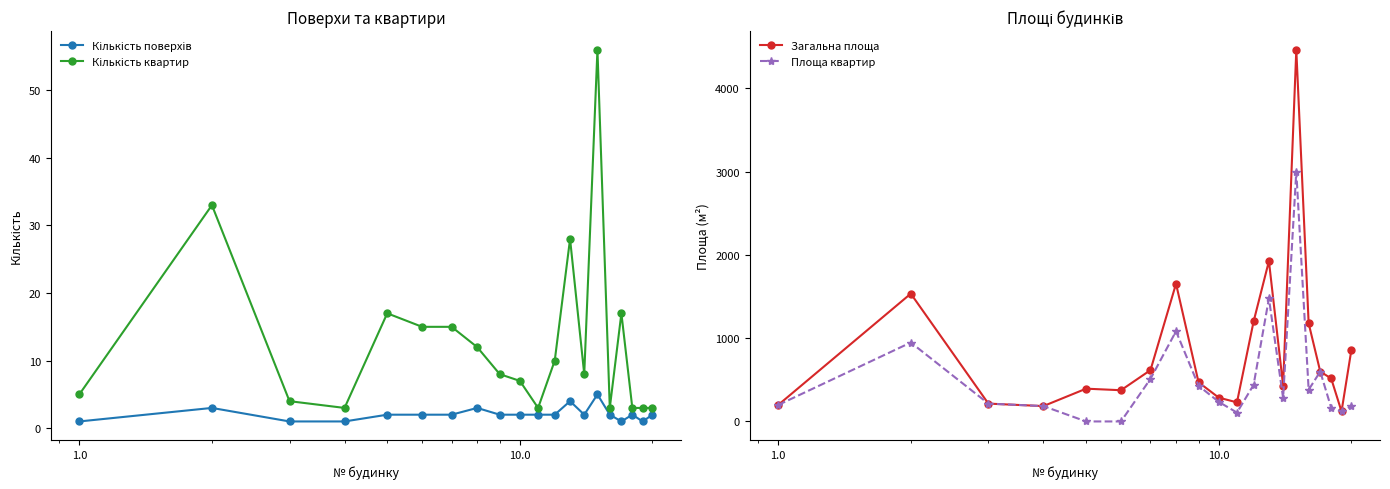

What is the value of the Площа квартир point at the 16th from the left?

380.6